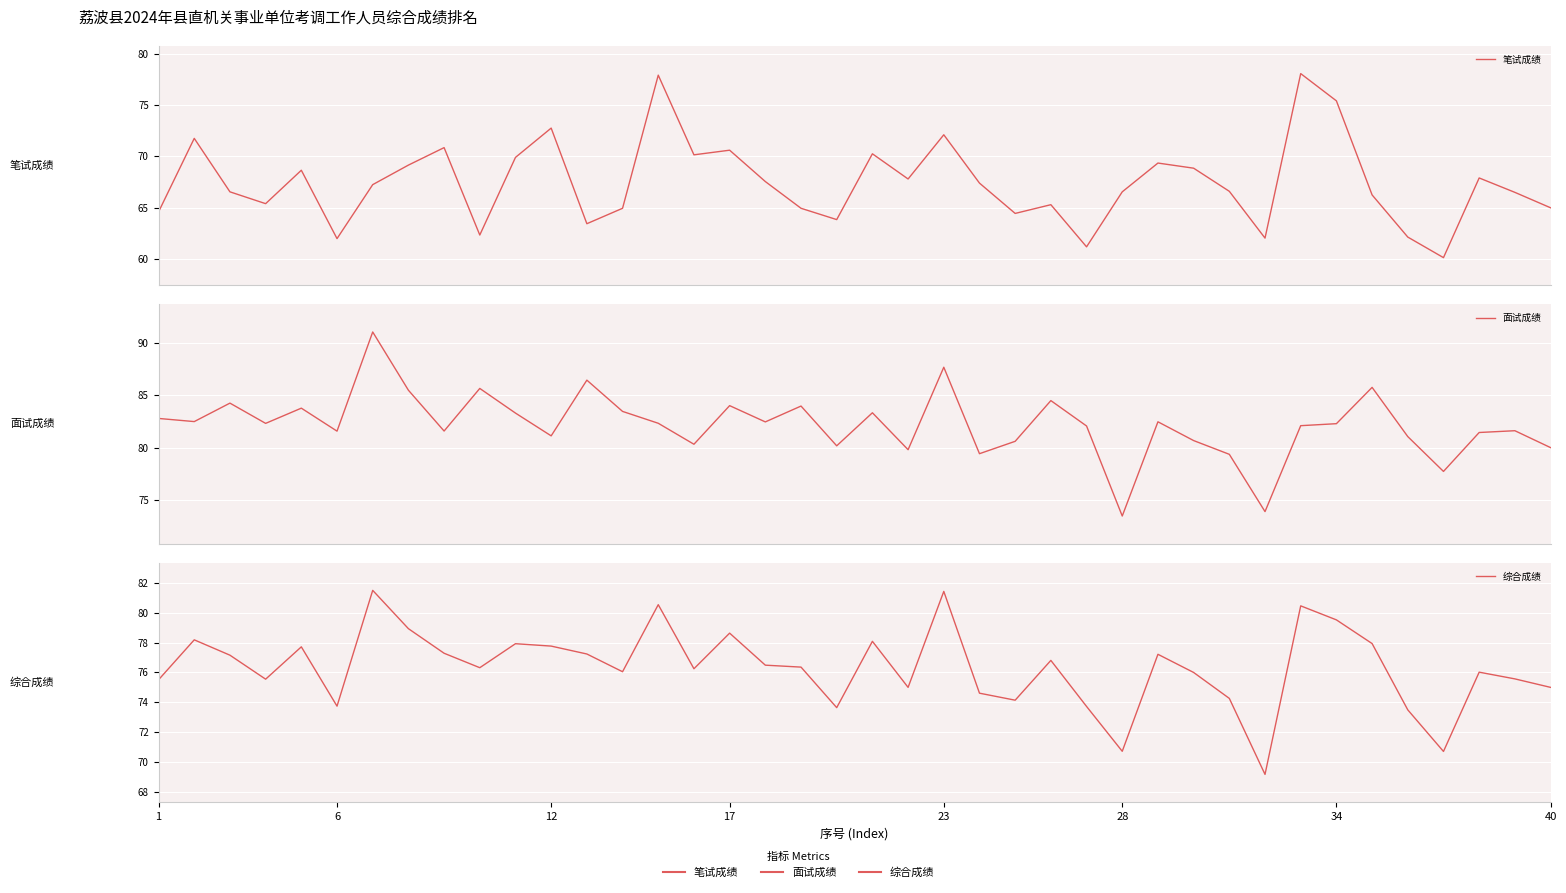

The value of 面试成绩 at 18 is 84.0. True or false?

True